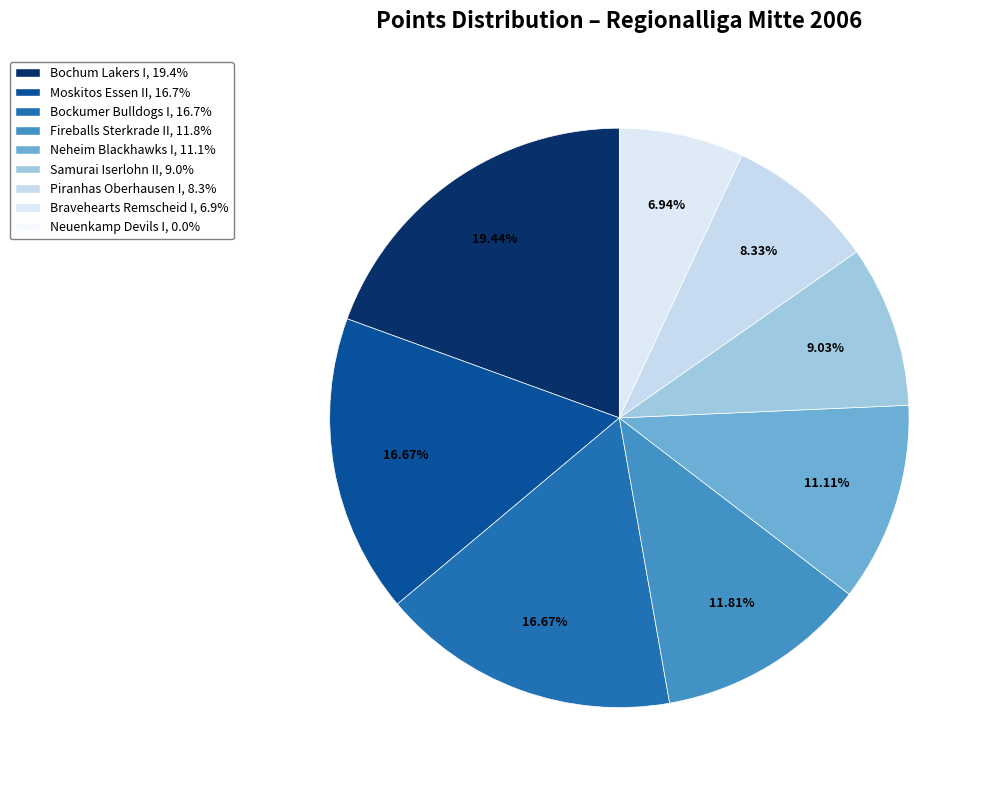

The Bochum Lakers I slice represents 25% of the pie. True or false?

False